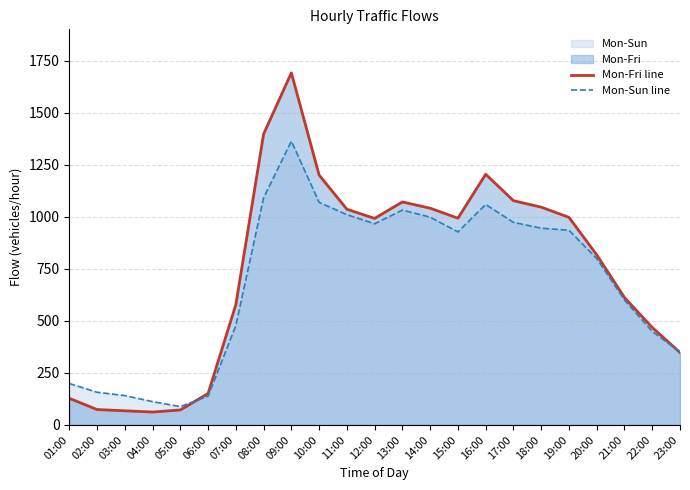

Between 01:00 and 11:00, which is larger?

11:00